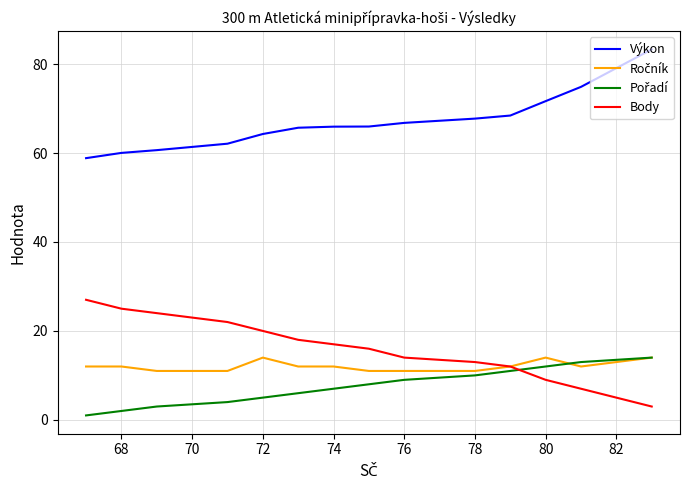

Which series has the largest total across all categories?

Výkon